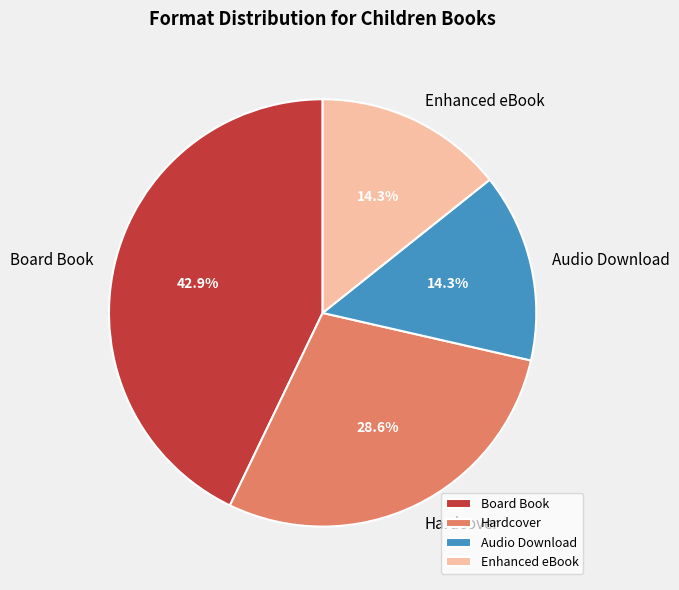

What is the ratio of the value at Board Book to the value at Hardcover?

1.5